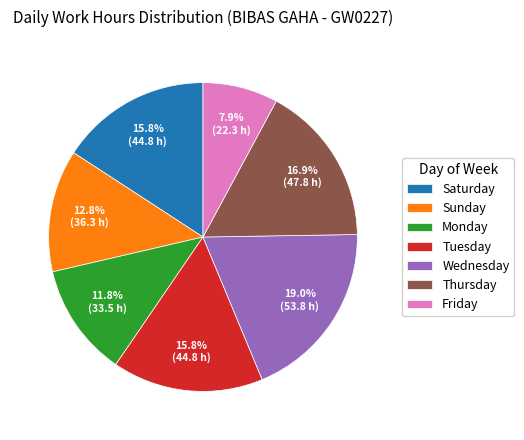

To the nearest percent, what is the average slice percentage?

14%